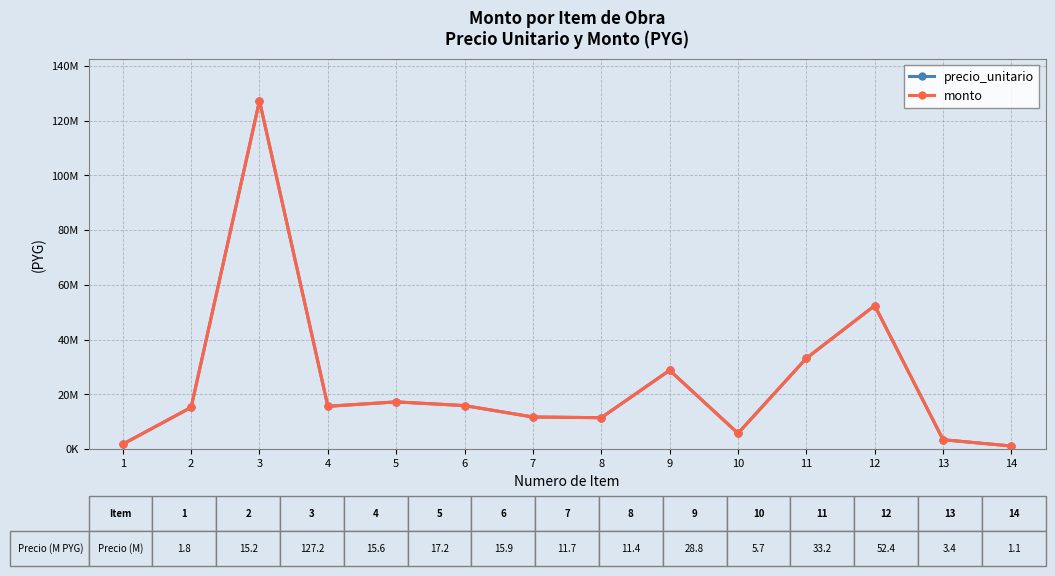

Is this an area chart (filled region under the line)?

No